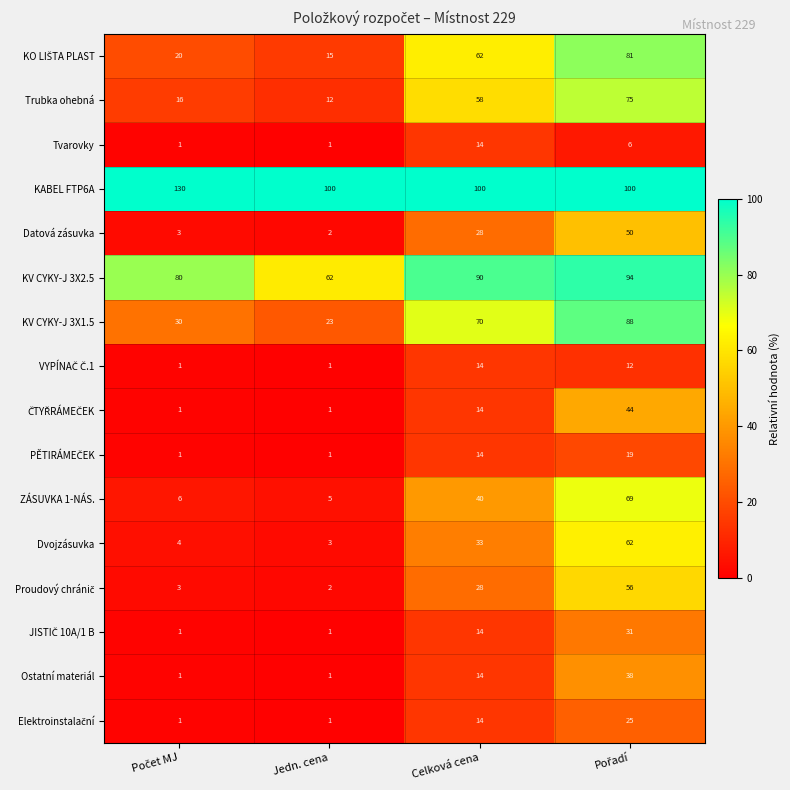

True or false: Trubka ohebná has a value of 12 at Jedn. cena.

True